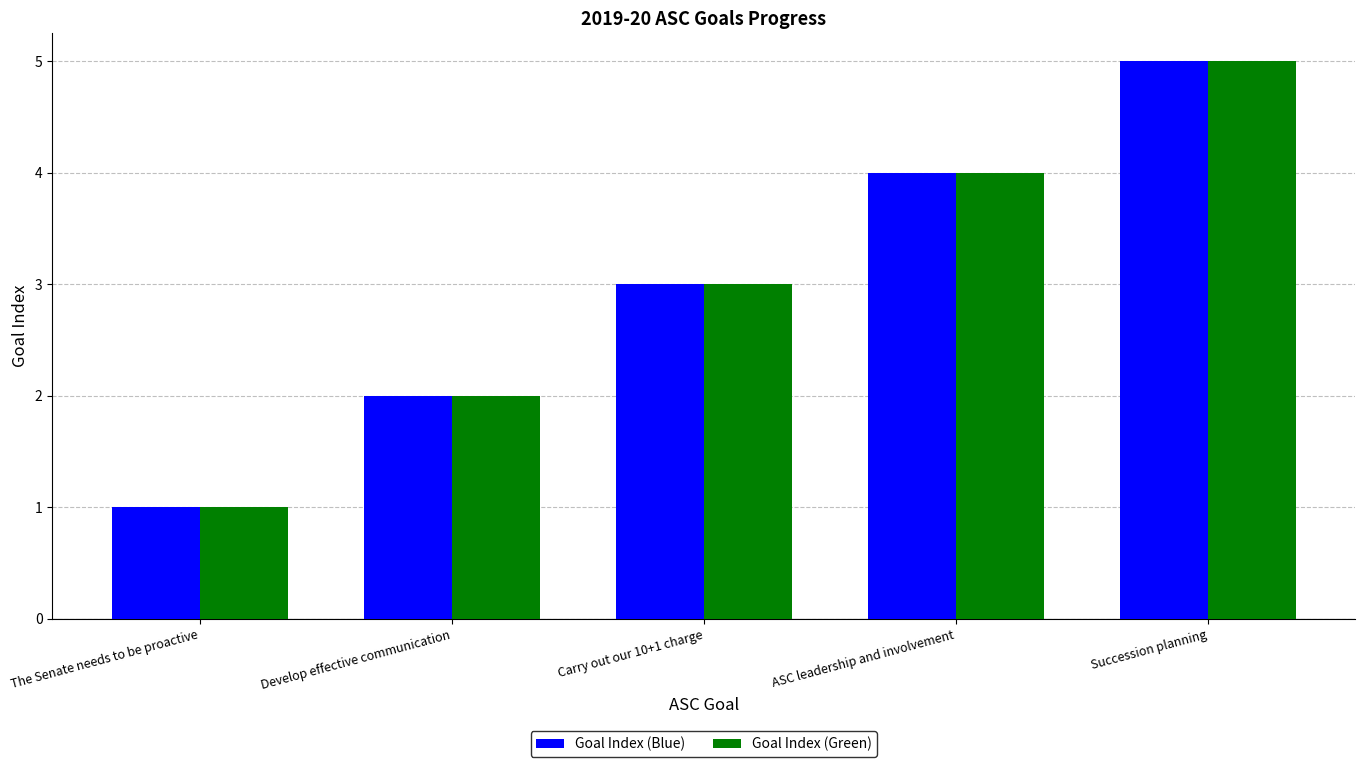

True or false: Goal Index (Green) has a value of 3 at Develop effective communication.

False